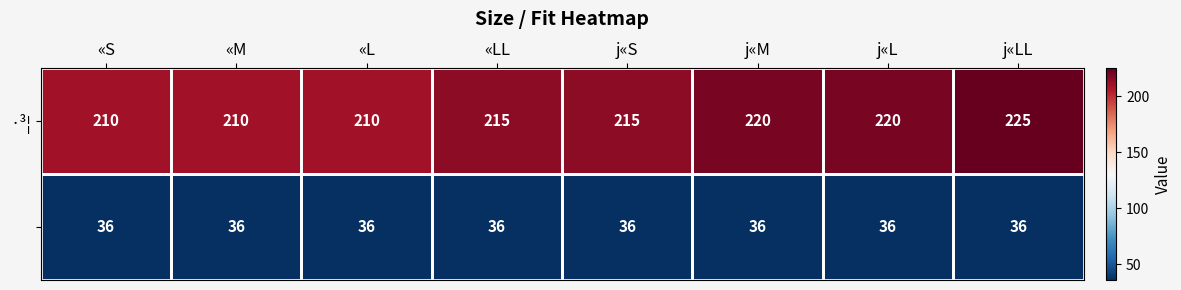

What is the maximum value shown in the chart?

225